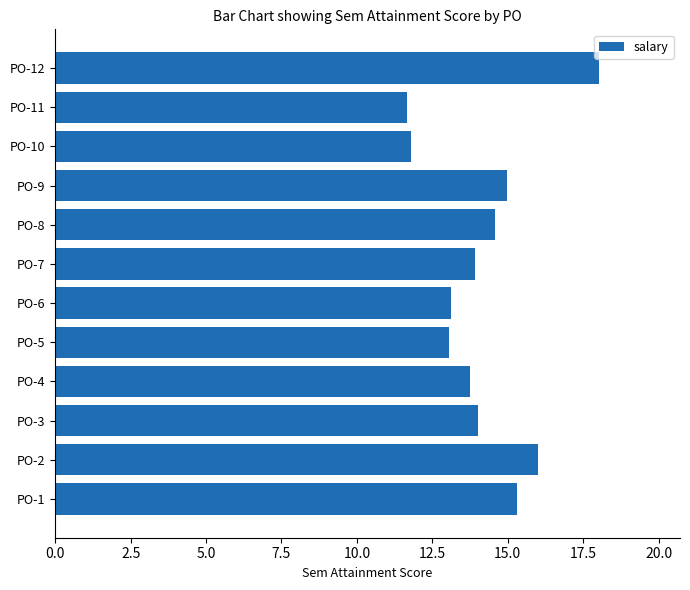

What is the difference between the second highest and second lowest values?

4.2